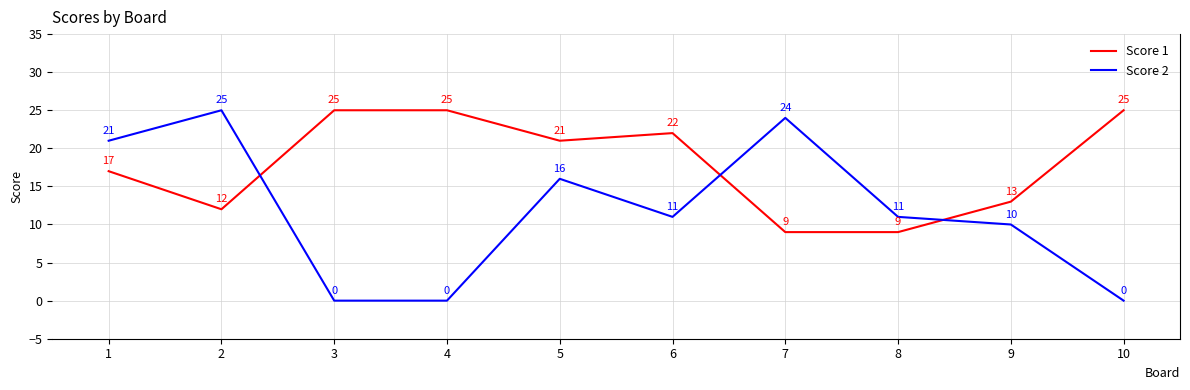

What are all the series names shown in the legend?

Score 1, Score 2